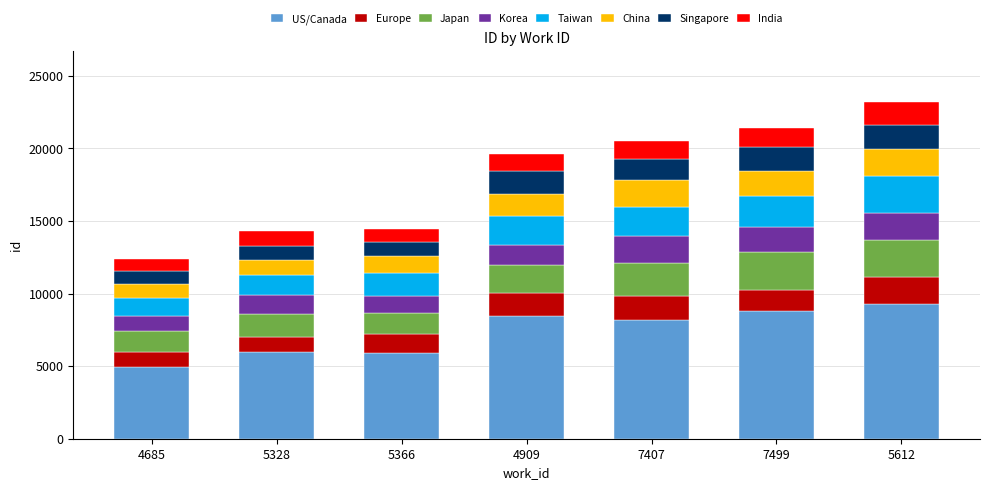

What is the average value of the US/Canada series?

7369.9